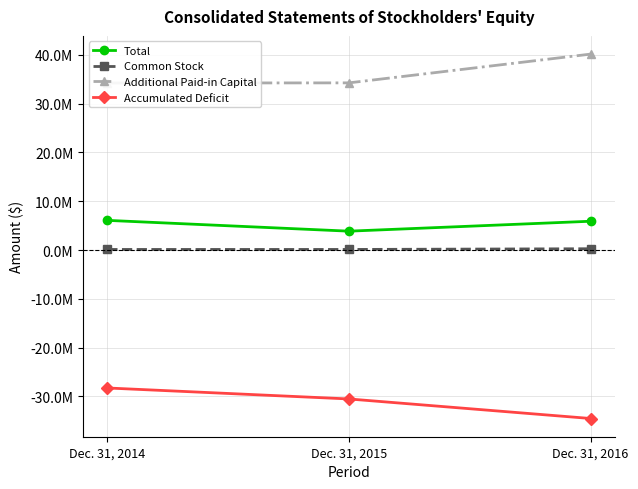

Reading left to right, transcribe all the data shown in this chart.

Total: Dec. 31, 2014=6086843	Dec. 31, 2015=3871424	Dec. 31, 2016=5906302
Common Stock: Dec. 31, 2014=122388	Dec. 31, 2015=122964	Dec. 31, 2016=269056
Additional Paid-in Capital: Dec. 31, 2014=34231271	Dec. 31, 2015=34267577	Dec. 31, 2016=40162177
Accumulated Deficit: Dec. 31, 2014=-28266816	Dec. 31, 2015=-30519117	Dec. 31, 2016=-34524931